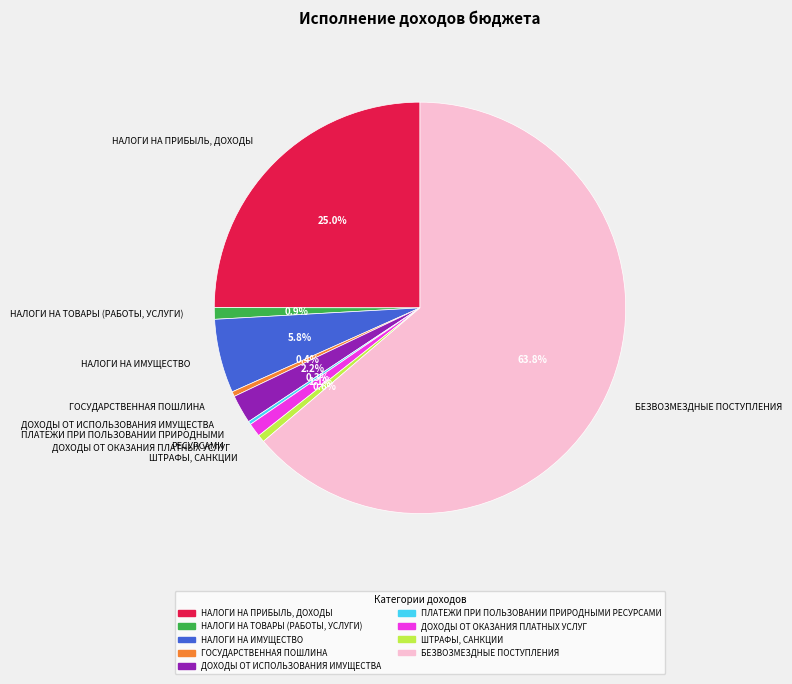

To the nearest percent, what is the difference between the НАЛОГИ НА ТОВАРЫ (РАБОТЫ, УСЛУГИ) and НАЛОГИ НА ИМУЩЕСТВО slice percentages?

5%